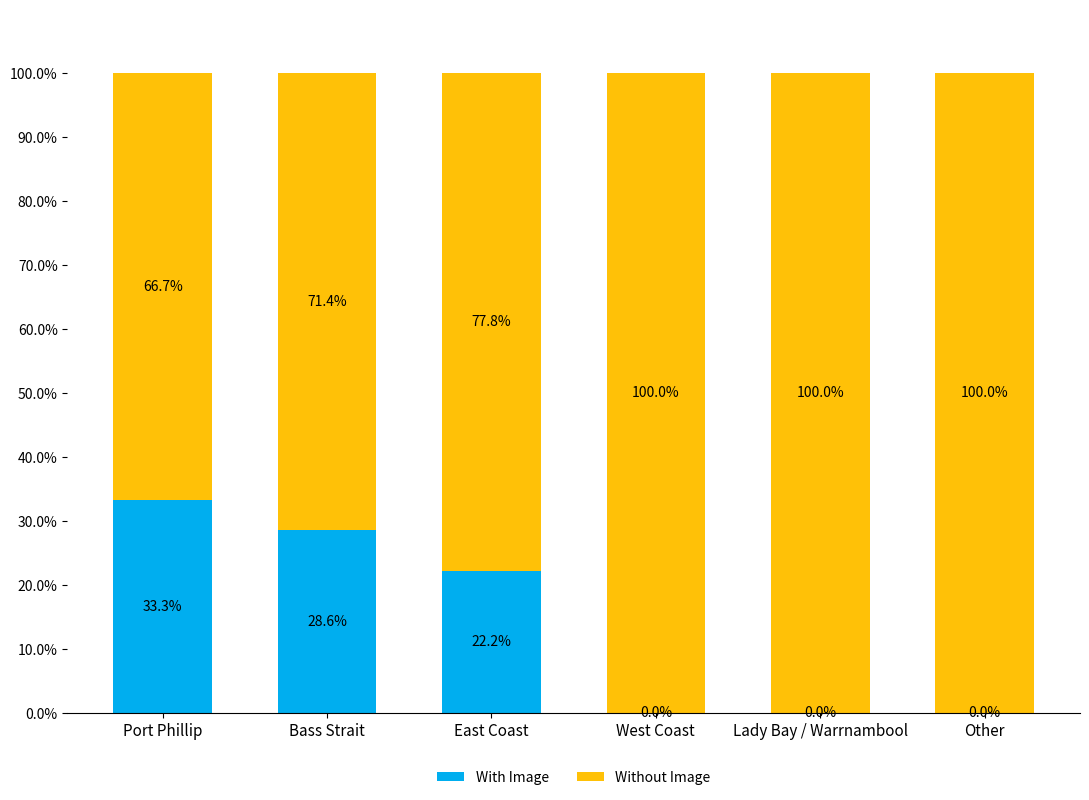

At which label does With Image reach its peak?

Port Phillip